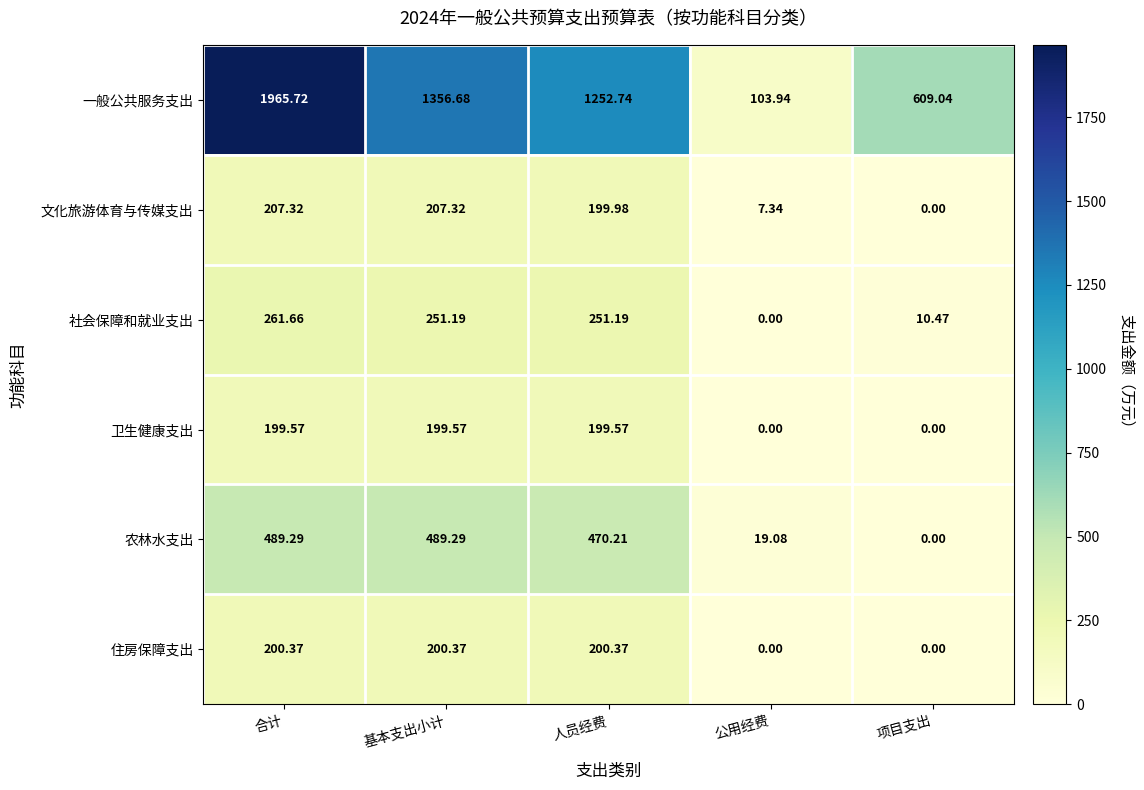

At which label is 社会保障和就业支出 closest to 130?

项目支出